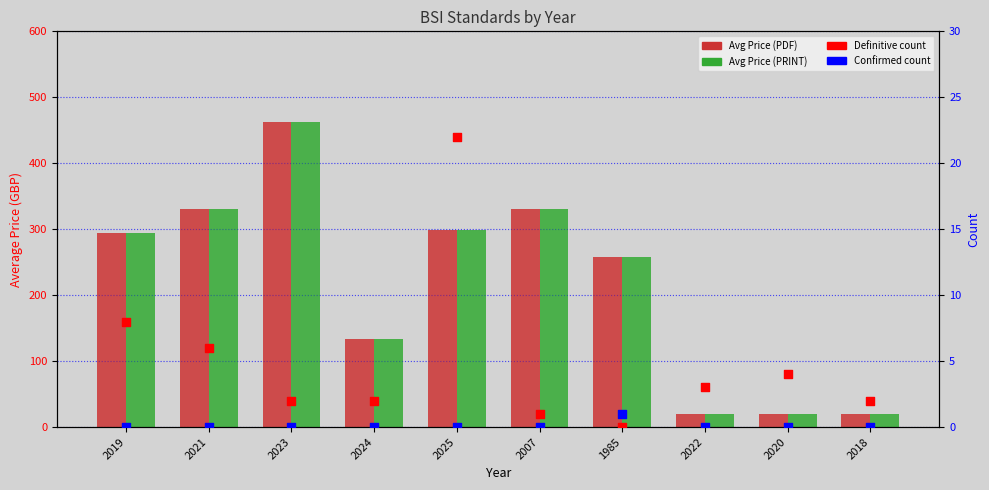

At which category is the sum across all series the highest?

2023